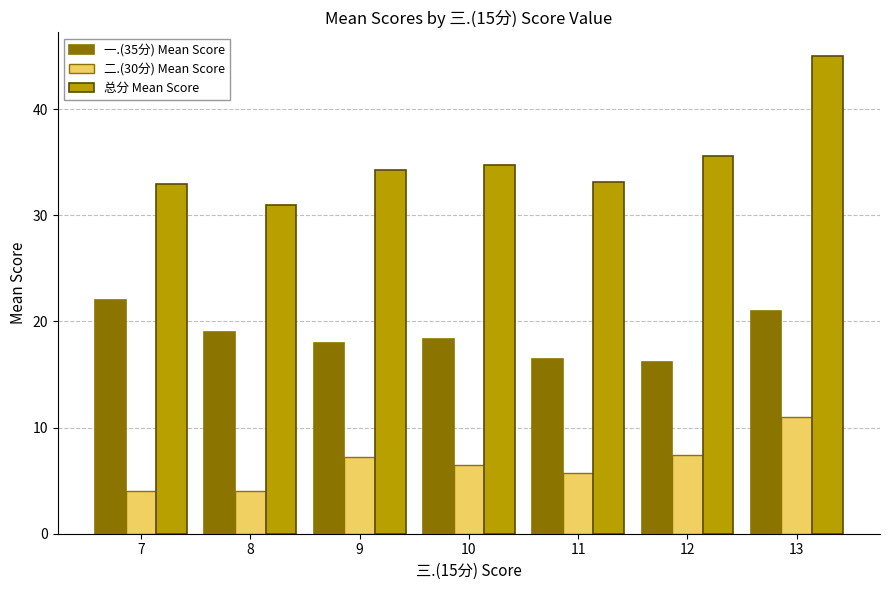

What is the difference between the second highest and minimum values in the 二.(30分) Mean Score series?

3.4